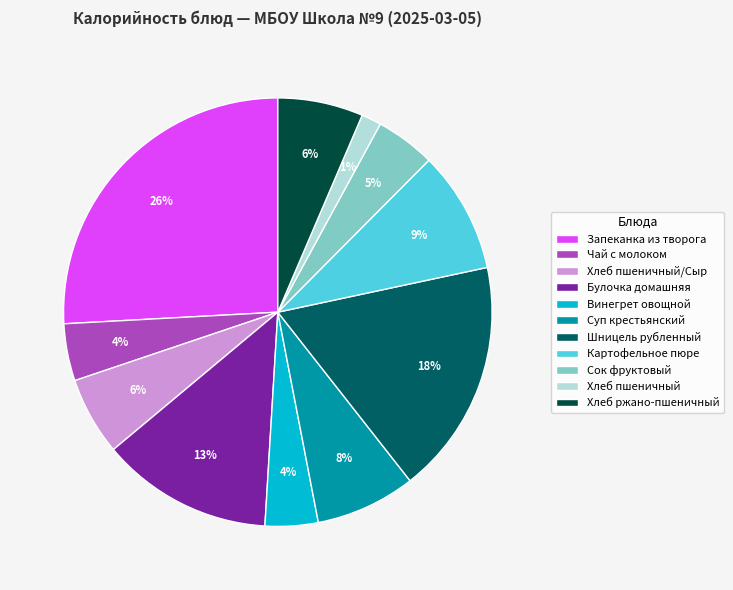

Approximately how many times larger is the value at Хлеб пшеничный/Сыр compared to Суп крестьянский?

0.8